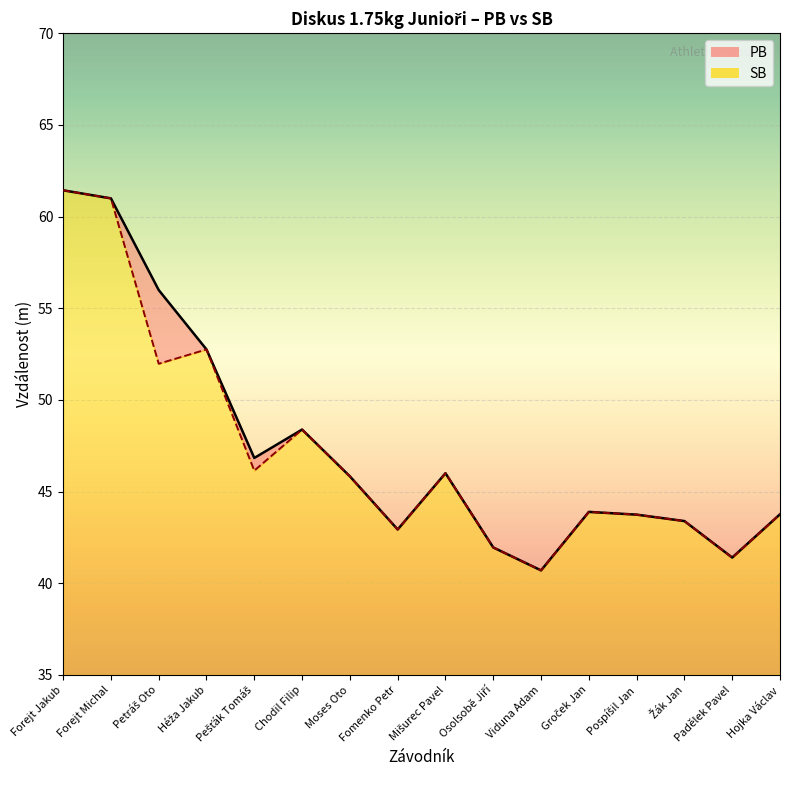

Reading left to right, what are all the values shown in this chart?

PB: Forejt Jakub=61.4	Forejt Michal=61.0	Petráš Oto=56.0	Héža Jakub=52.8	Pešťák Tomáš=46.8	Chodil Filip=48.4	Moses Oto=45.8	Fomenko Petr=42.9	Mišurec Pavel=46.0	Osolsobě Jiří=42.0	Viduna Adam=40.7	Groček Jan=43.9	Pospíšil Jan=43.7	Žák Jan=43.4	Padělek Pavel=41.4	Hojka Václav=43.8
SB: Forejt Jakub=61.4	Forejt Michal=61.0	Petráš Oto=52.0	Héža Jakub=52.8	Pešťák Tomáš=46.1	Chodil Filip=48.4	Moses Oto=45.8	Fomenko Petr=42.9	Mišurec Pavel=46.0	Osolsobě Jiří=42.0	Viduna Adam=40.7	Groček Jan=43.9	Pospíšil Jan=43.7	Žák Jan=43.4	Padělek Pavel=41.4	Hojka Václav=43.8